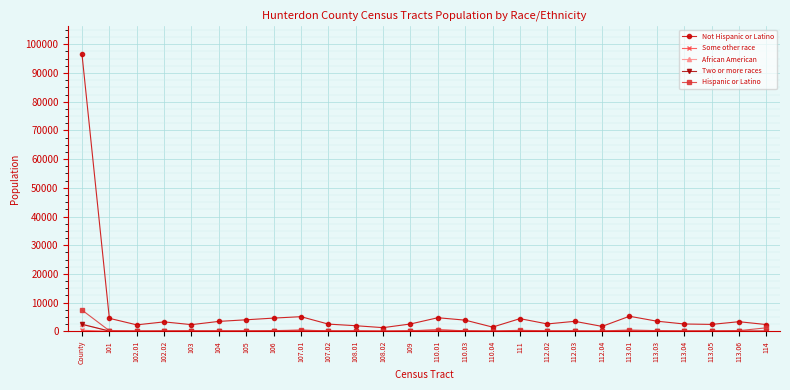

True or false: Not Hispanic or Latino has more than 1 interior local peaks.

True